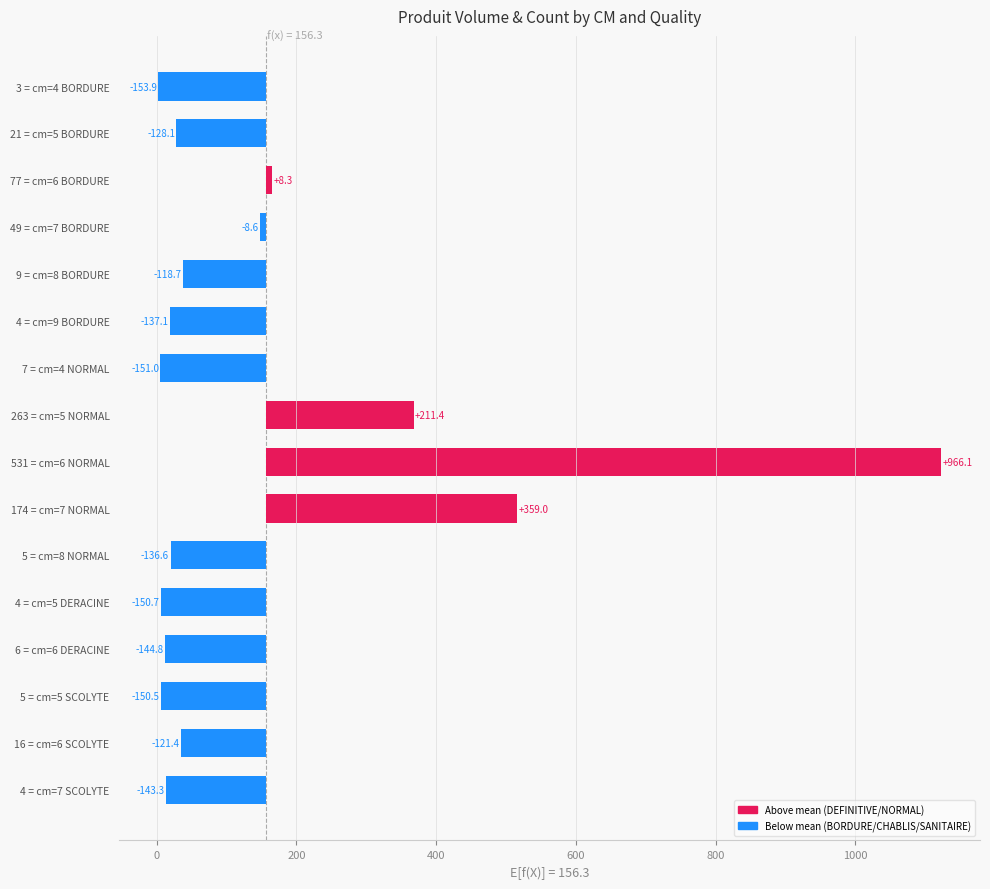

What is the value of the 9th bar from the left?

966.1